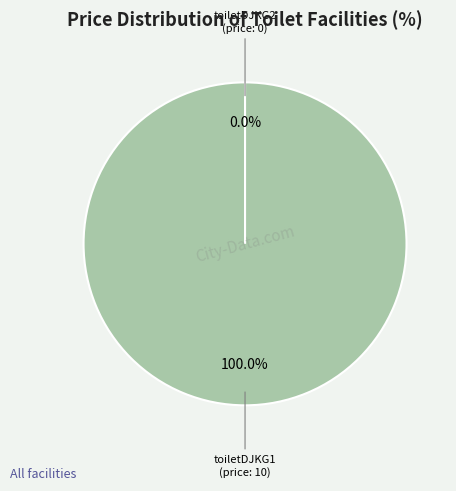

Is it true that toiletDJKG2 is 0% of the pie?

True